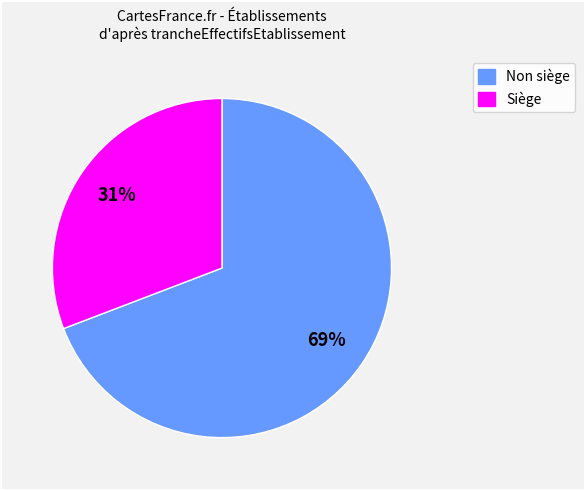

Does any single category account for the majority?

Yes